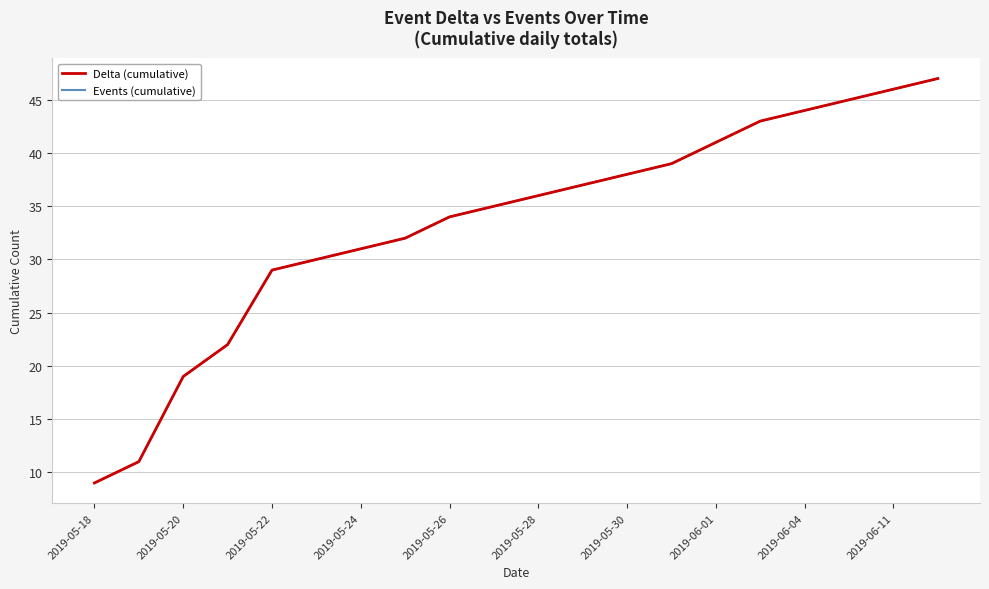

What is the difference between the second highest and minimum values in the Events (cumulative) series?

37